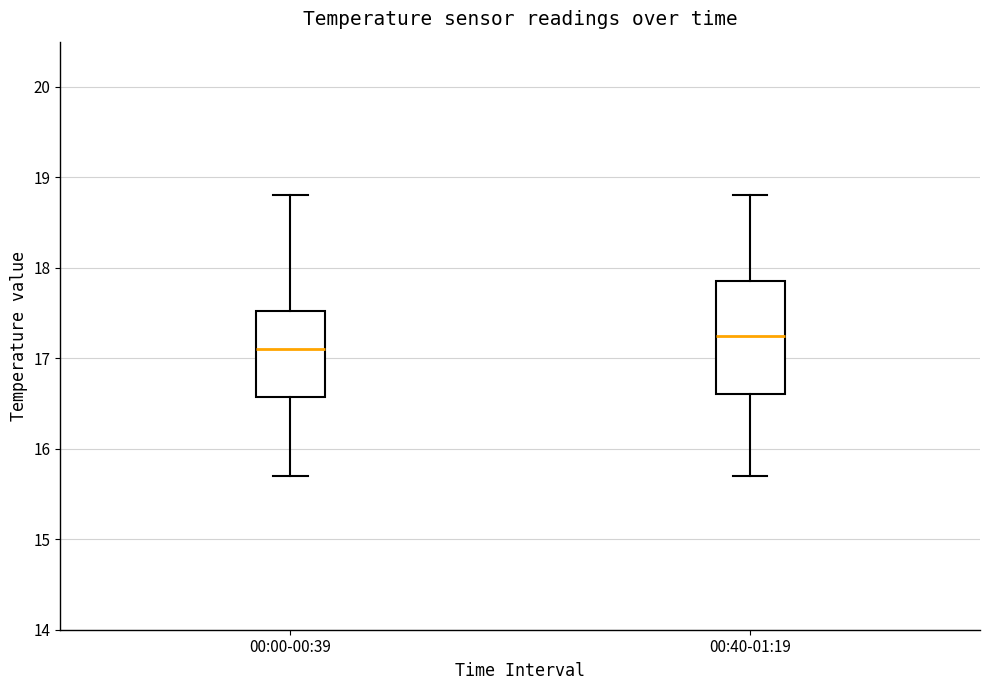

Comparing the boxes themselves (not the whiskers), which one is the tallest?

00:40-01:19